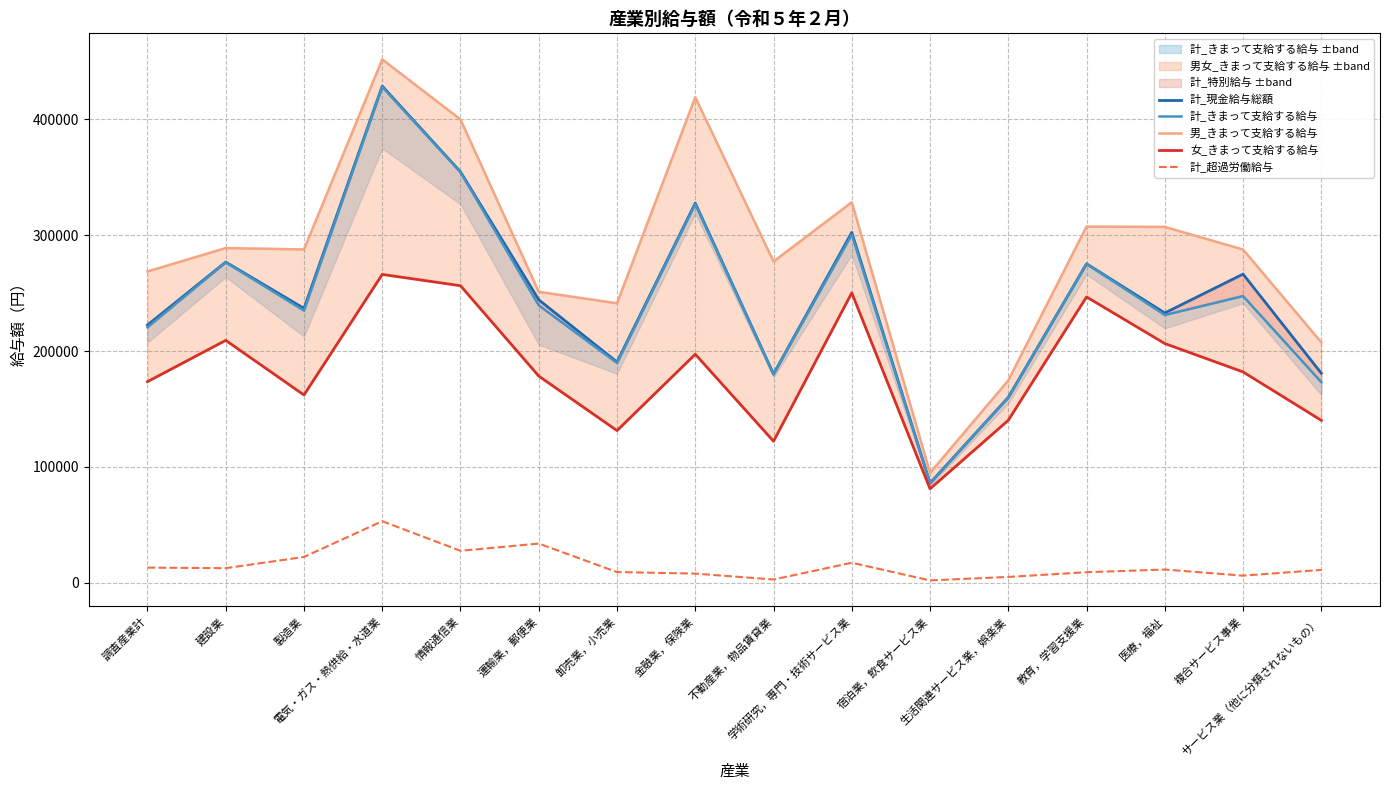

What is the difference between the 計_現金給与総額 values at 教育，学習支援業 and 複合サービス事業?

8904